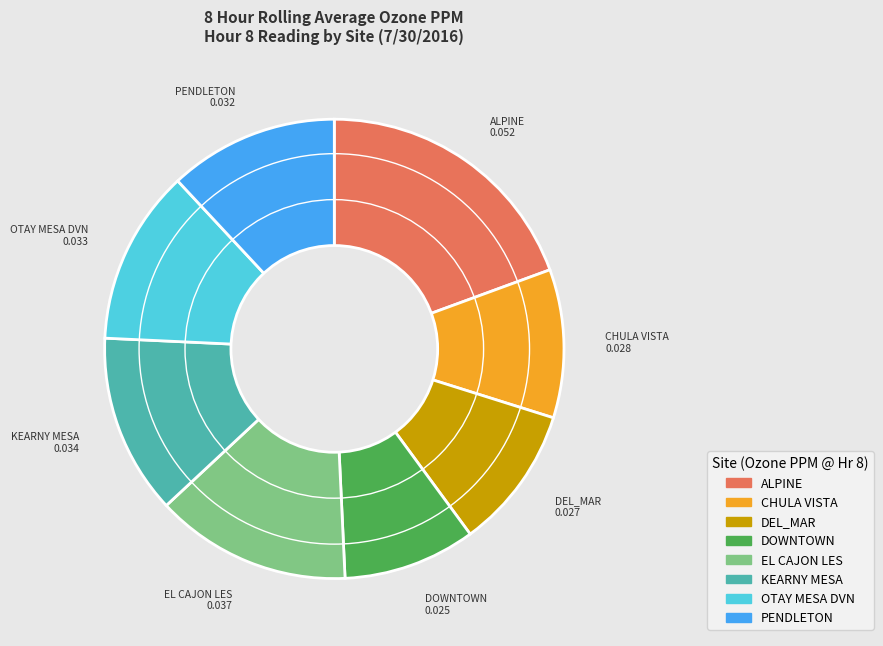

How many slices are in this pie chart?

8